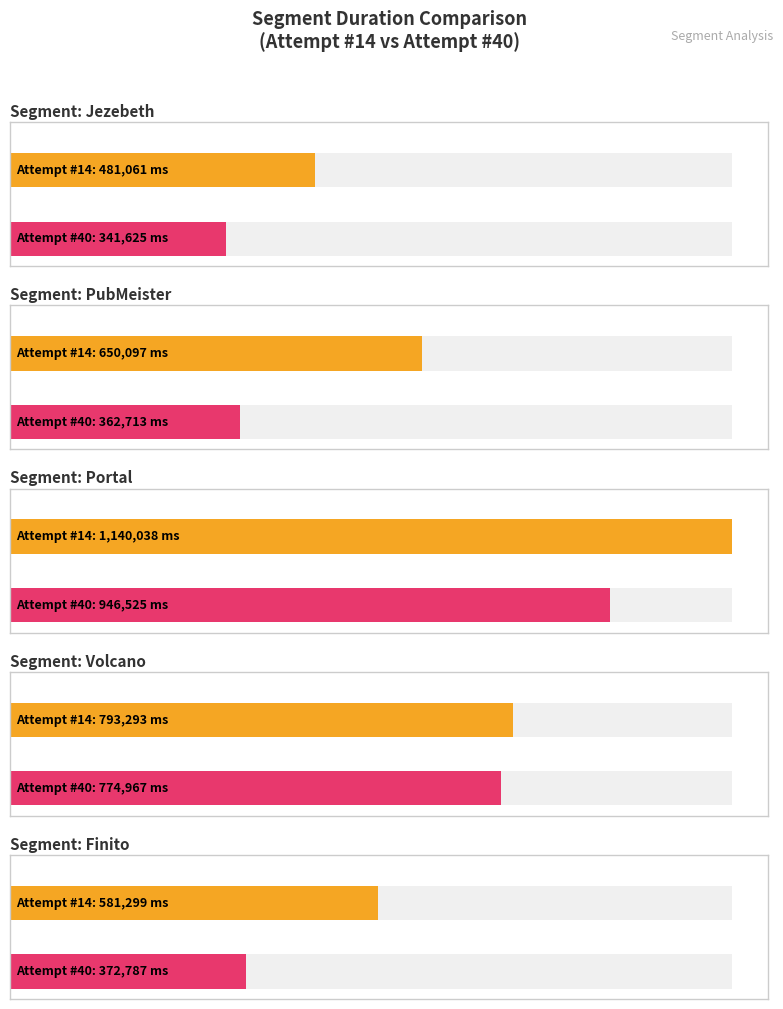

How many values in the attempt_14 series exceed 650097?

2